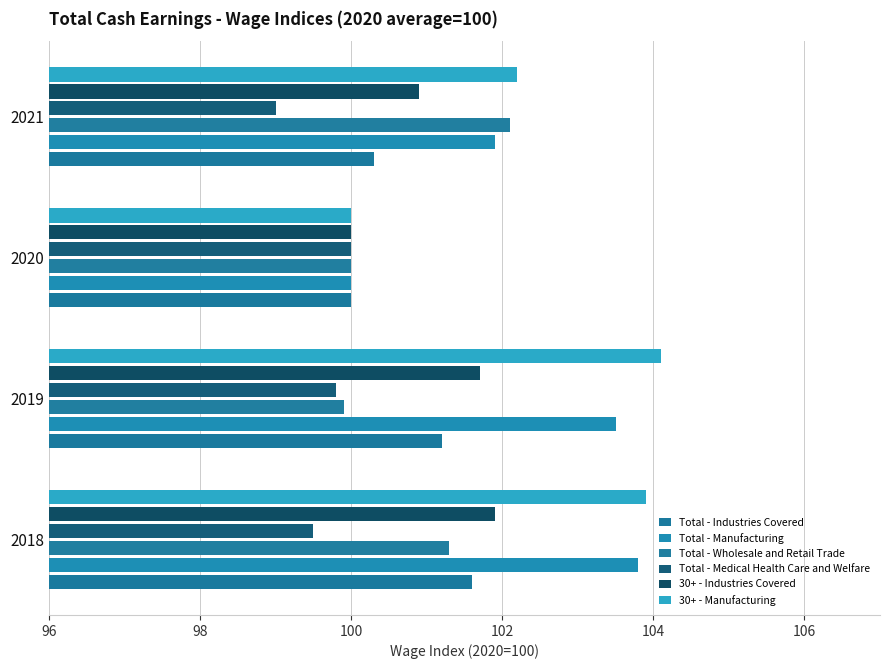

What is the average value of the Total - Industries Covered series?

100.8